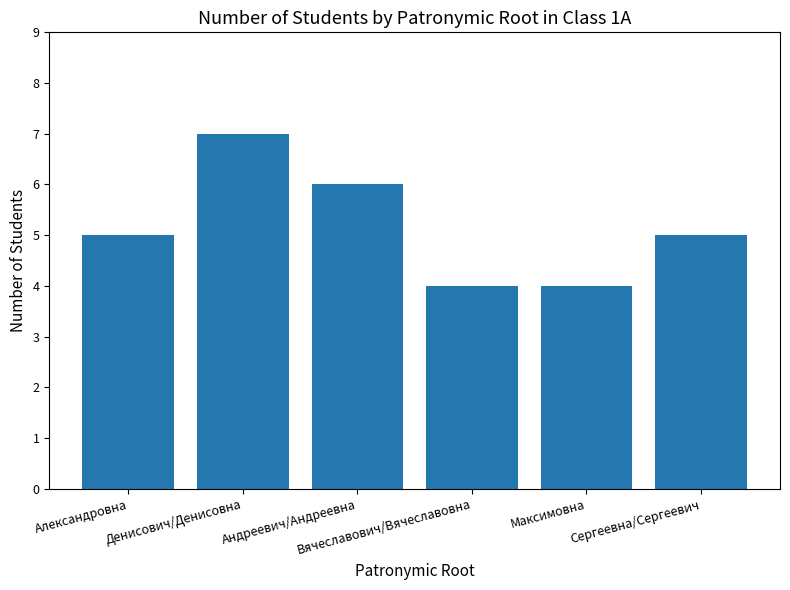

What is the smallest value displayed?

4